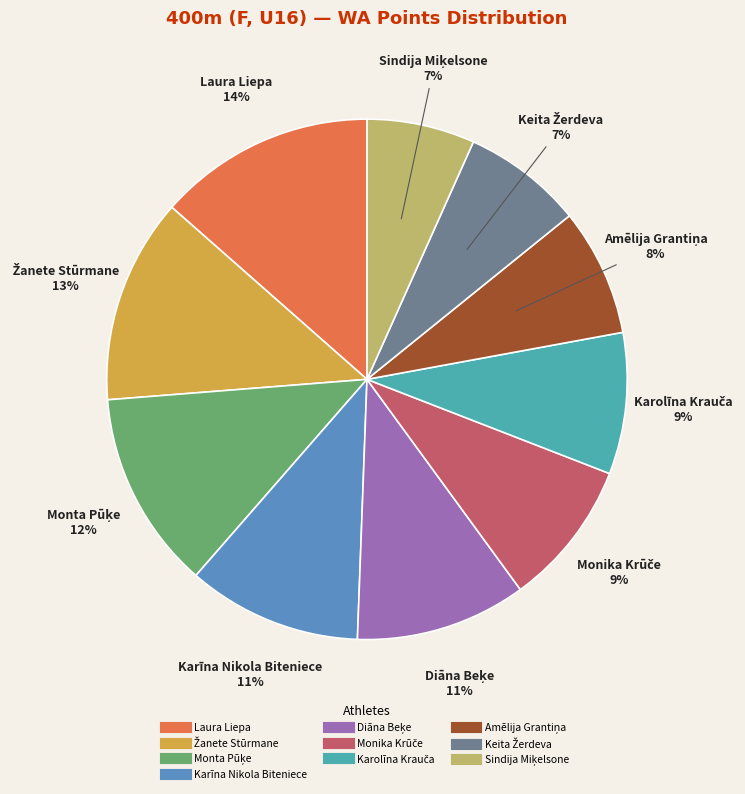

Is it true that Karīna Nikola Biteniece is 11% of the pie?

True